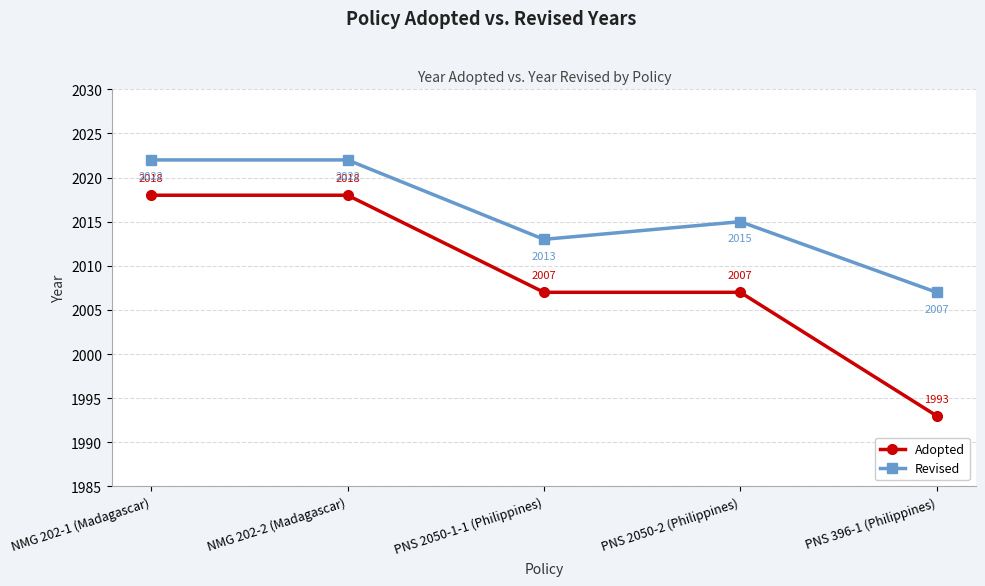

Which series has the largest range (max minus min)?

Adopted